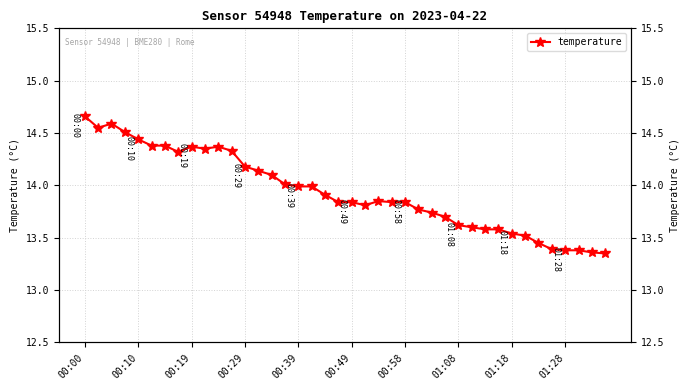

What is the value of the 9th point from the left?

14.4